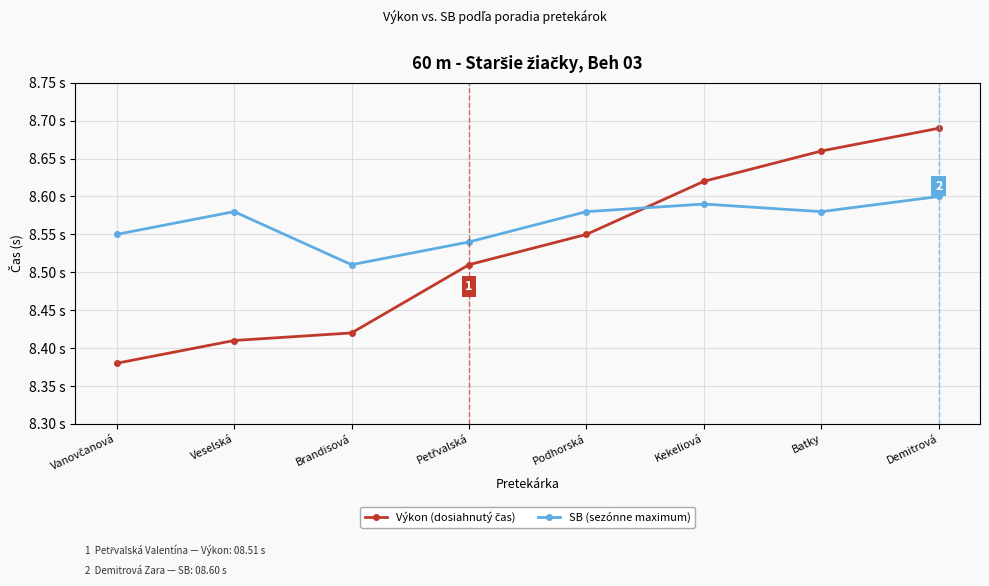

Does the chart have visible grid lines?

Yes